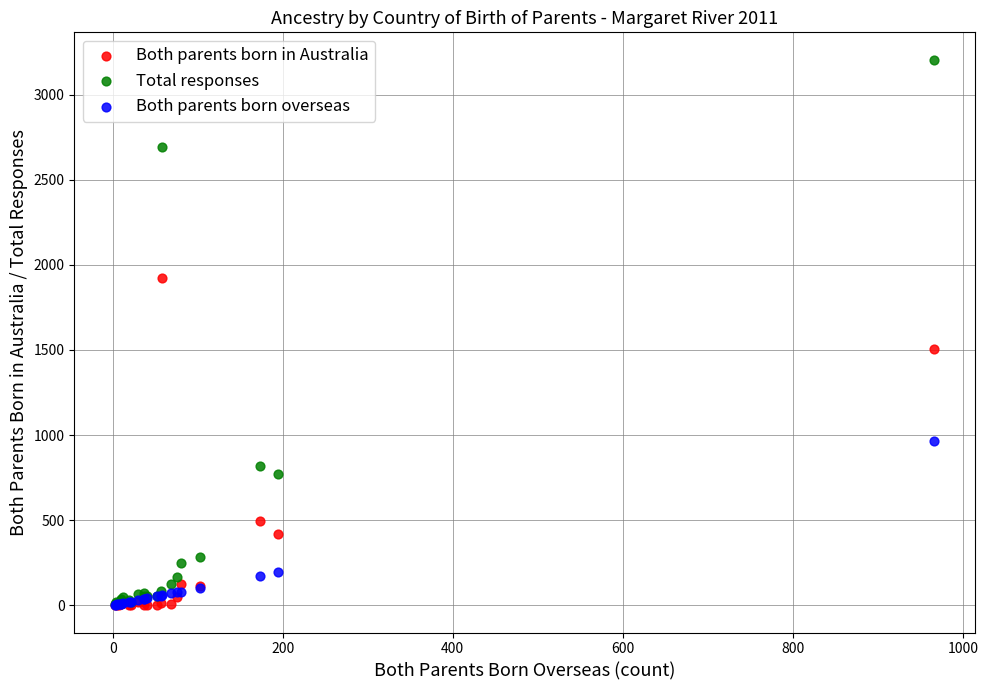

Which series reaches the maximum Y coordinate?

Total responses